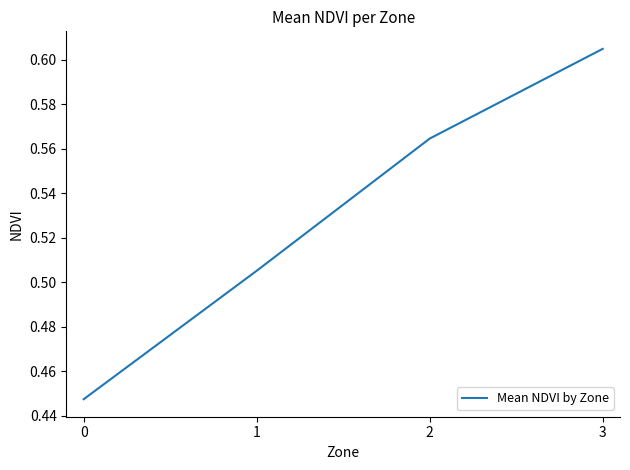

Does the chart have visible grid lines?

No